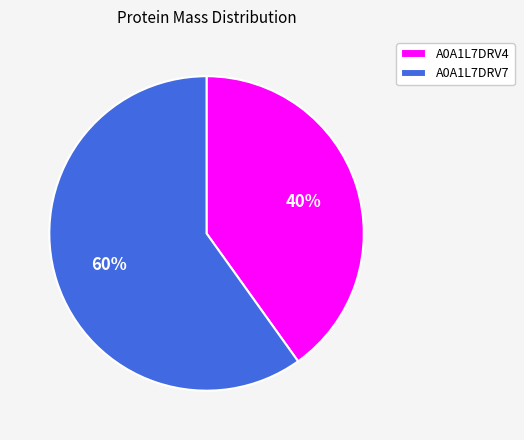

Which category has the biggest portion of the pie?

A0A1L7DRV7